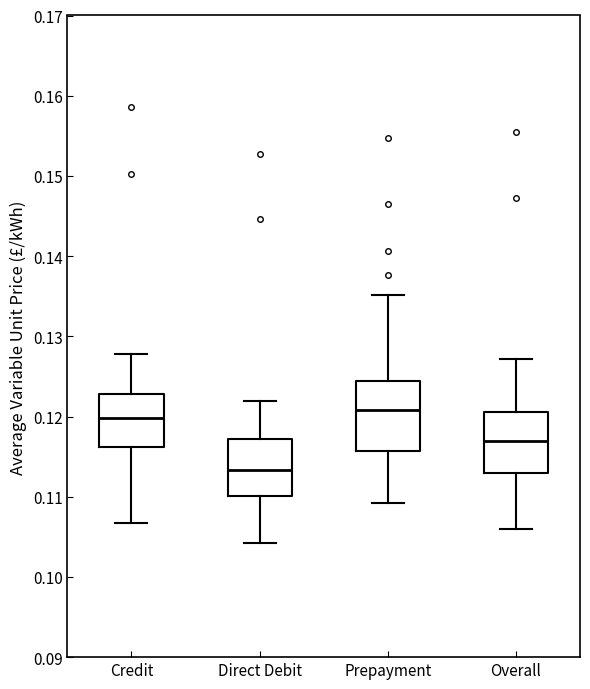

Reading left to right, transcribe this box plot: for each box, give where its median line is, the range the box spans, and where its two whiskers end, as read against the y-axis. The values are not printed on the chart, so give them approximately, as read against the axis.

Credit: median 0.120, box 0.116 to 0.123, whiskers 0.107 to 0.128
Direct Debit: median 0.113, box 0.110 to 0.117, whiskers 0.104 to 0.122
Prepayment: median 0.121, box 0.116 to 0.124, whiskers 0.109 to 0.135
Overall: median 0.117, box 0.113 to 0.121, whiskers 0.106 to 0.127